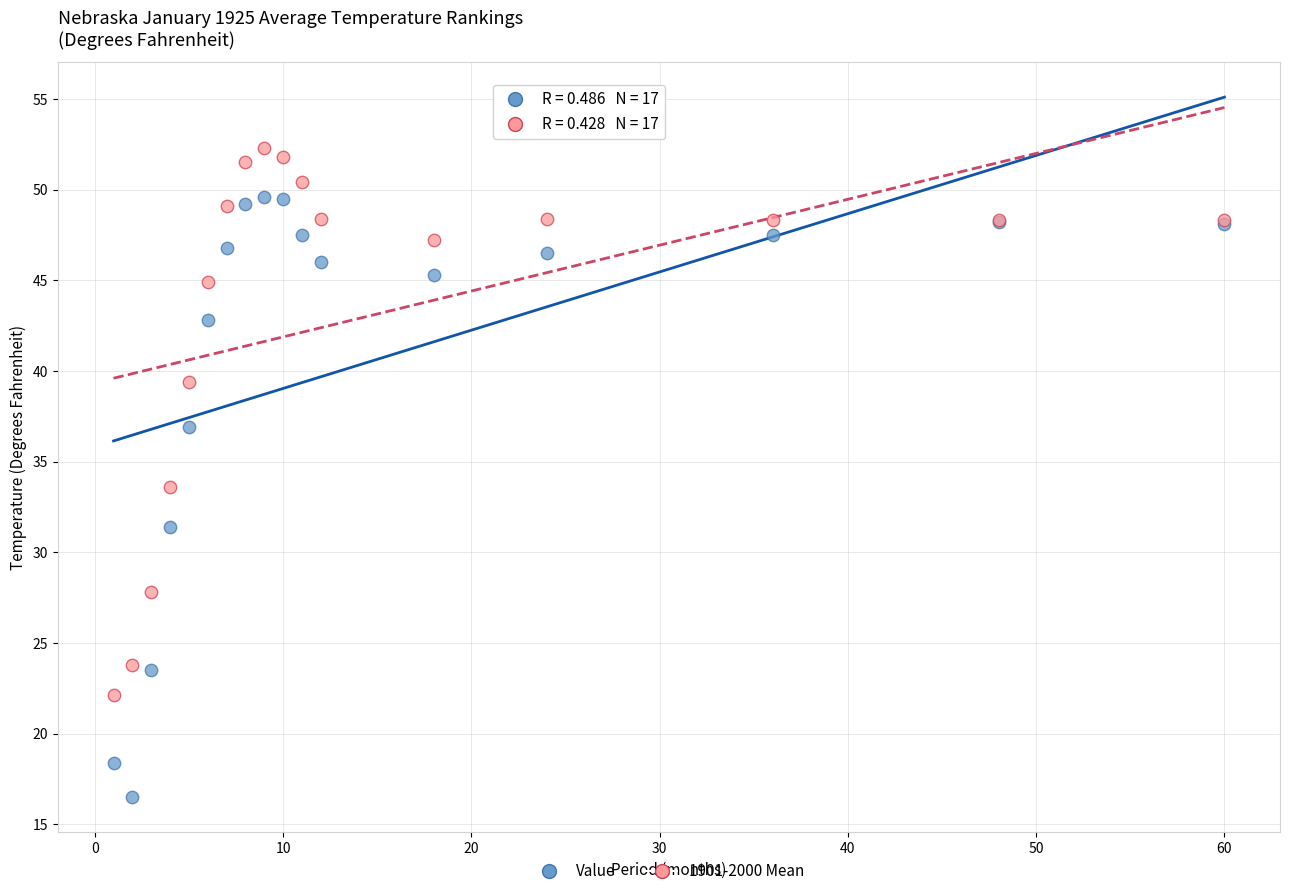

Which series contains the highest Y value?

1901-2000 Mean